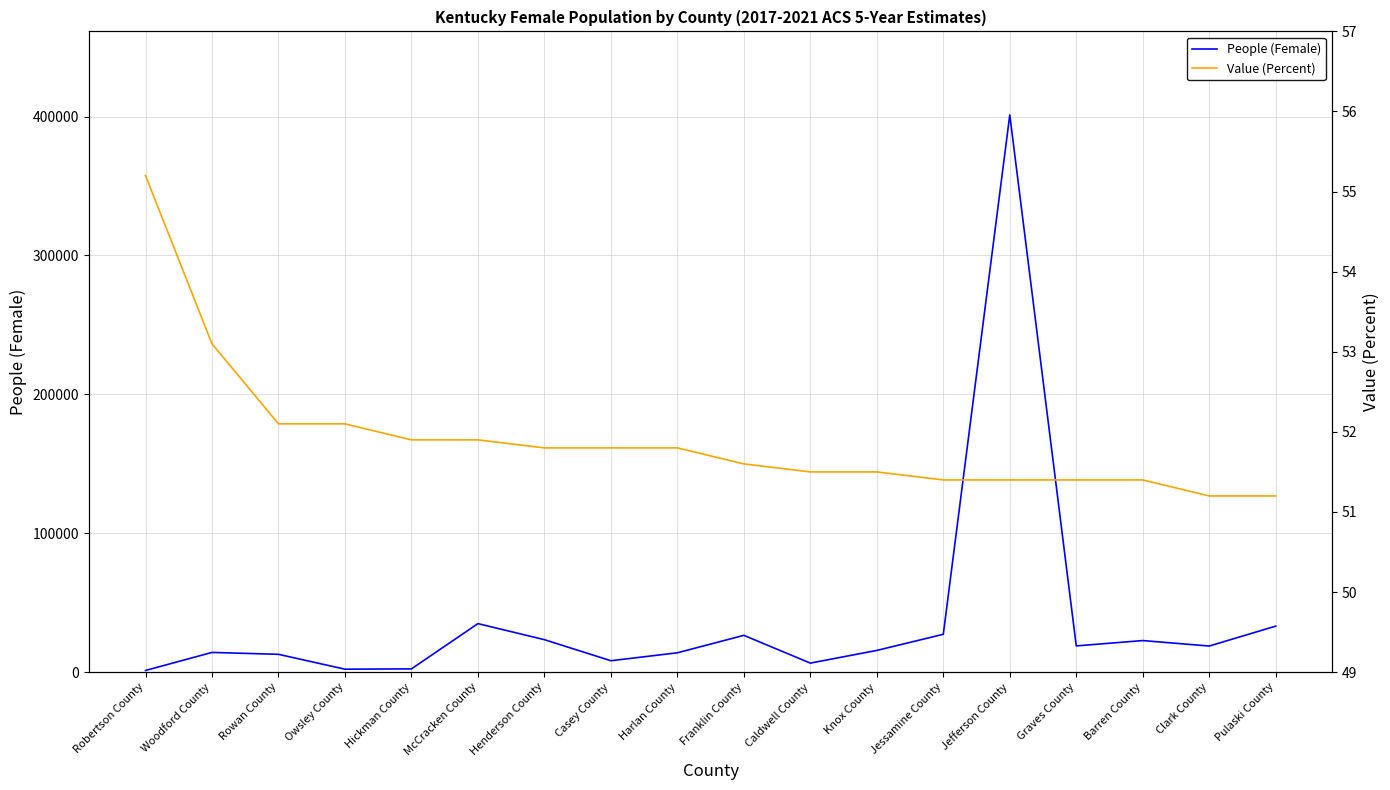

List the series in order of their peak value, highest first.

People (Female), Value (Percent)